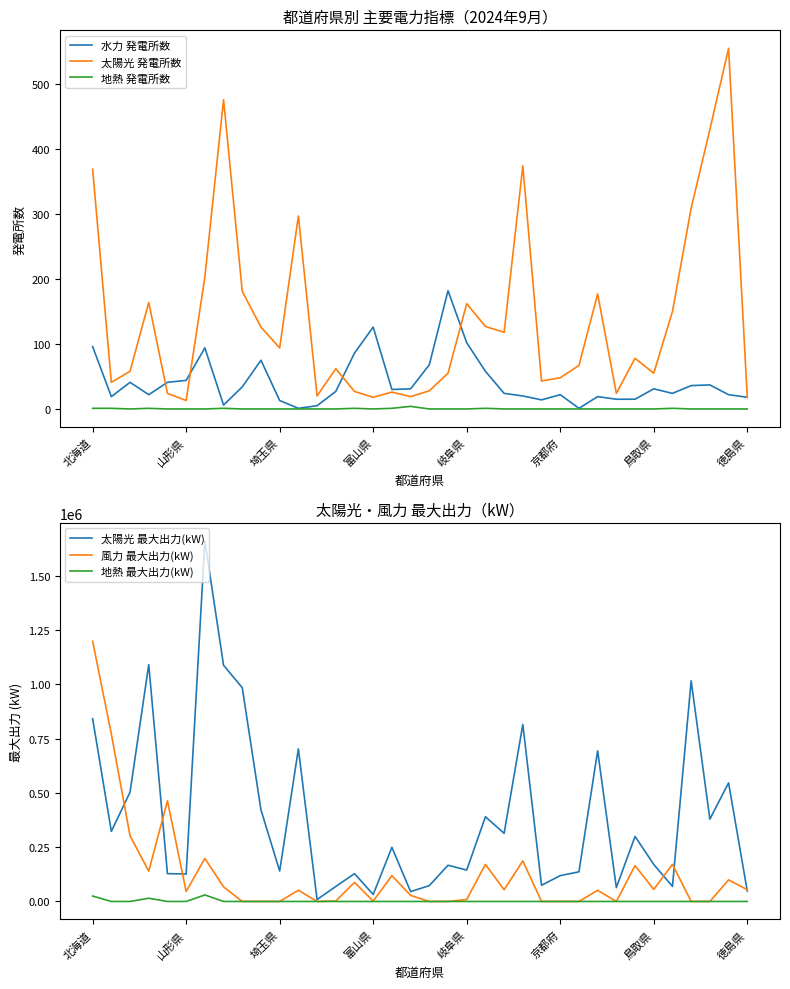

What is the value of the 水力 発電所数 point at the 7th from the left?

94.0